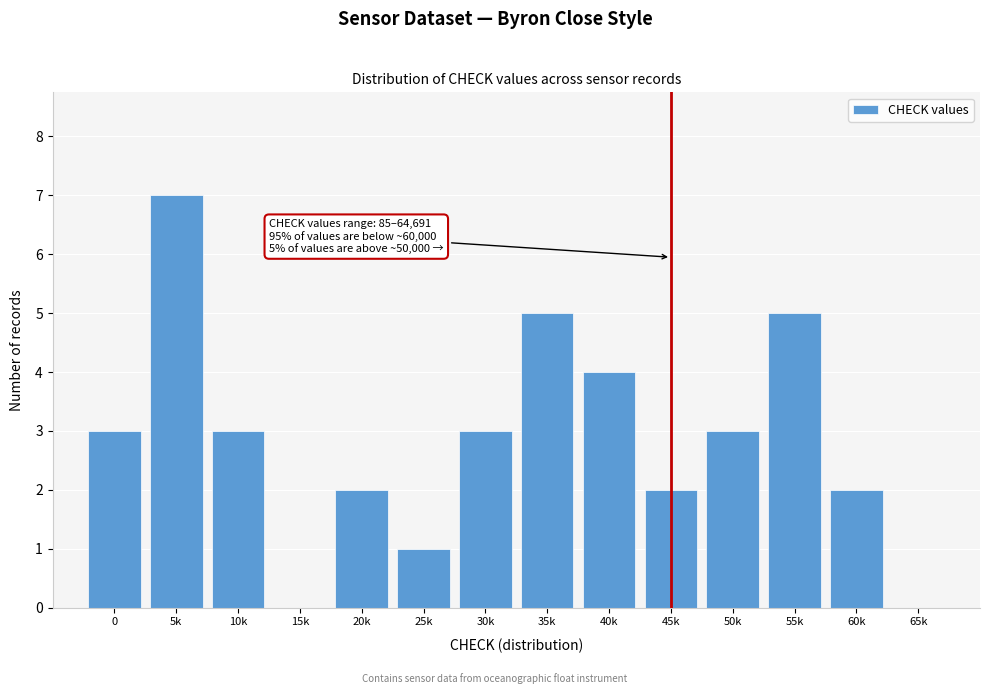

Reading right to left, extract all data points from this chart.

65k=0	60k=2	55k=5	50k=3	45k=2	40k=4	35k=5	30k=3	25k=1	20k=2	15k=0	10k=3	5k=7	0=3